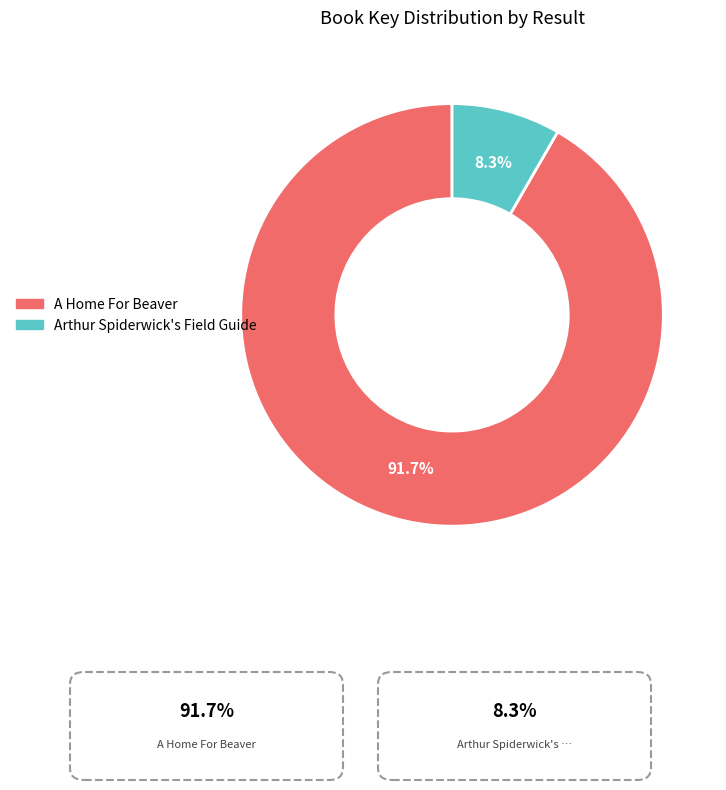

Count the number of slices in the pie.

2